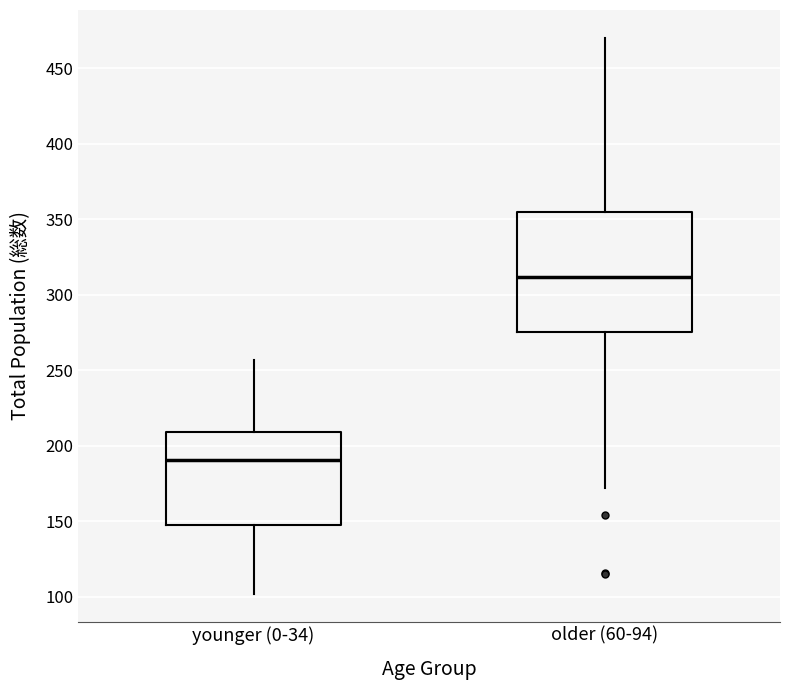

Reading left to right, read every box against the y-axis: the position of its median line, the range the box covers, and the ends of its whiskers. The values are not printed on the chart, so give them approximately, as read against the axis.

younger (0-34): median 190, box 150 to 210, whiskers 100 to 255
older (60-94): median 310, box 275 to 355, whiskers 170 to 470